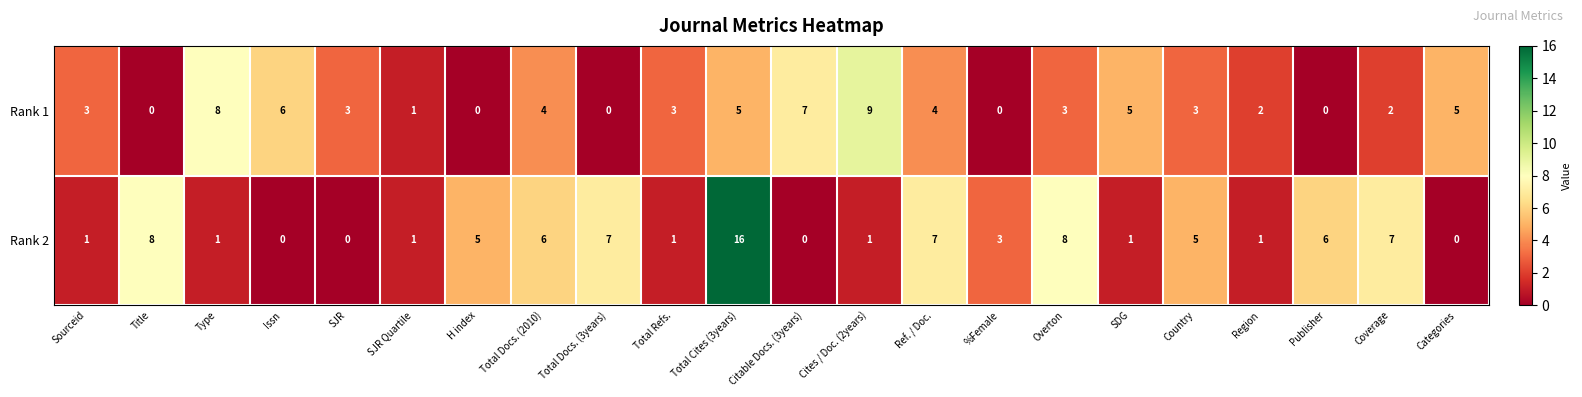

At which category is the sum across all series the highest?

Total Cites (3years)